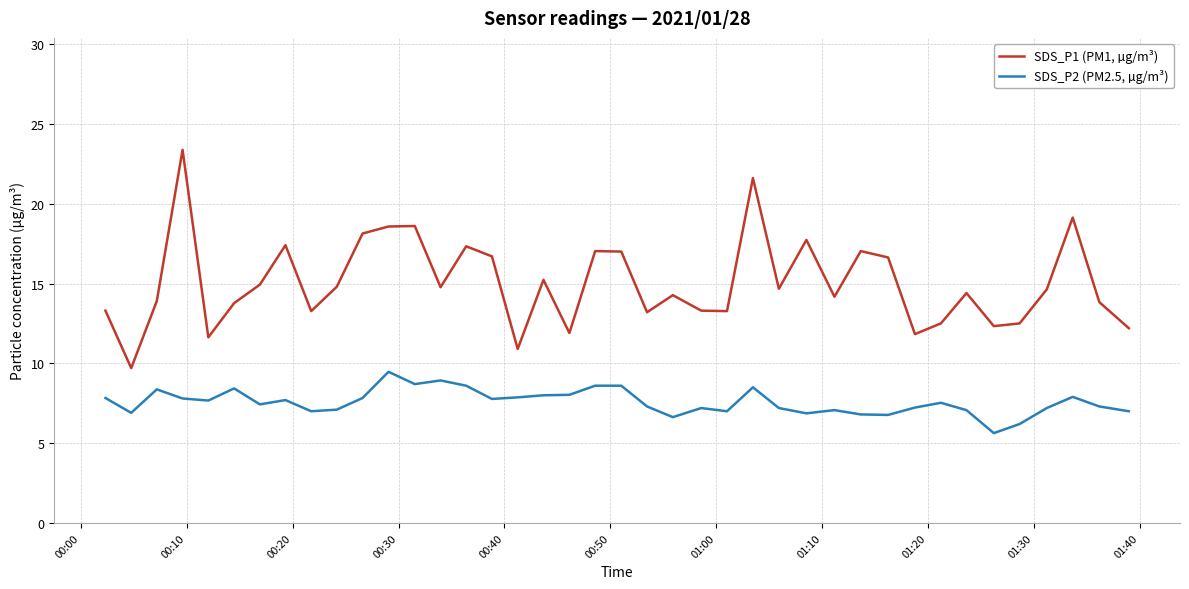

List the series in order of their peak value, highest first.

SDS_P1 (PM1, µg/m³), SDS_P2 (PM2.5, µg/m³)